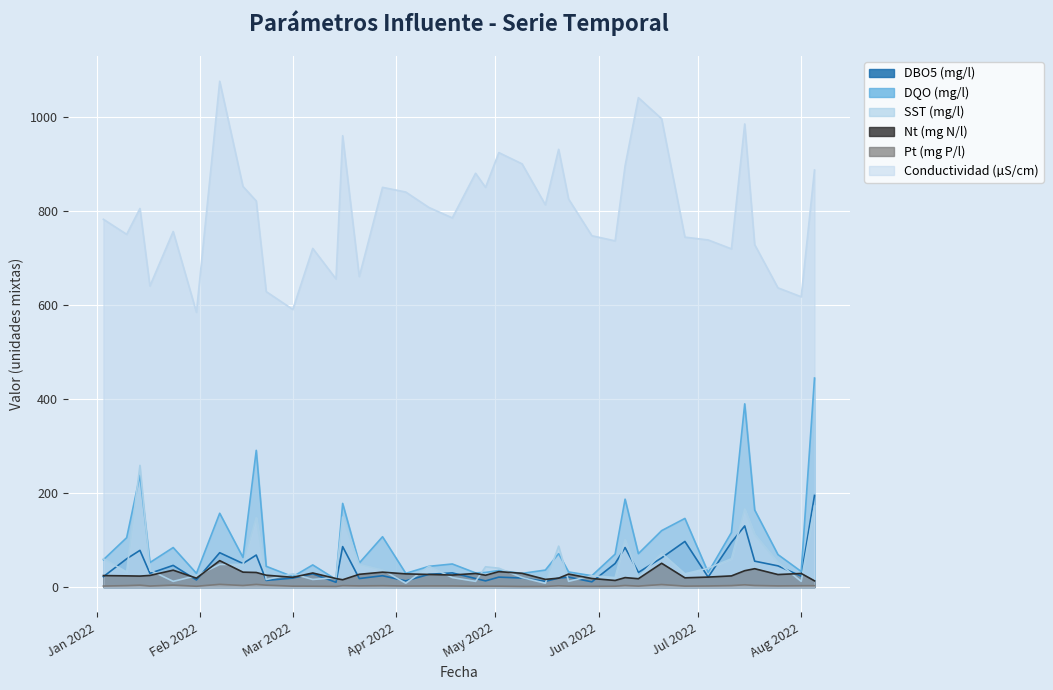

What are all the series names shown in the legend?

DBO5 (mg/l), DQO (mg/l), SST (mg/l), Nt (mg N/l), Pt (mg P/l), Conductividad (µS/cm)